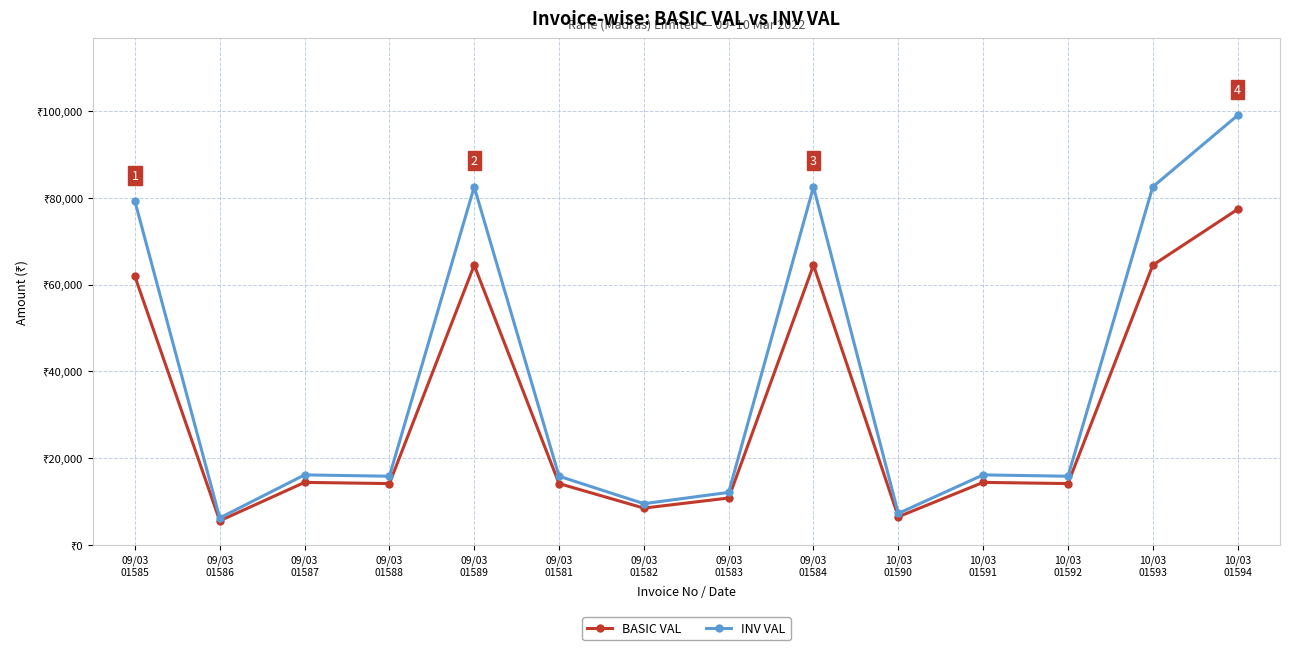

Is this an area chart (filled region under the line)?

No